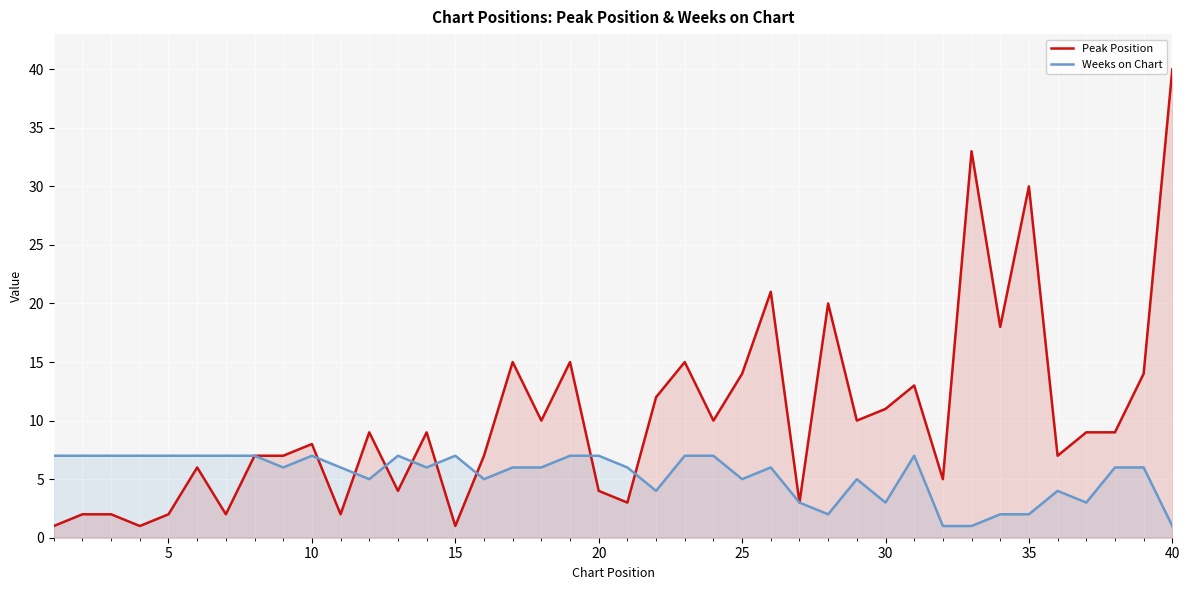

Which series has the largest total across all categories?

Peak Position